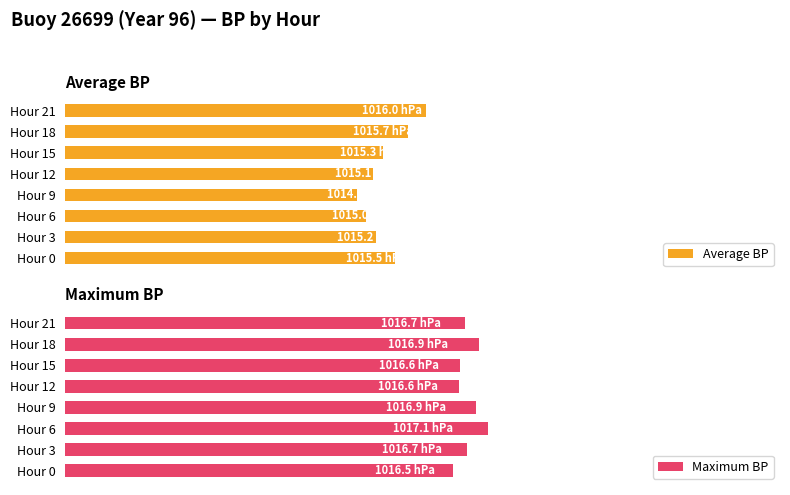

Which series has the widest spread of values?

Average BP